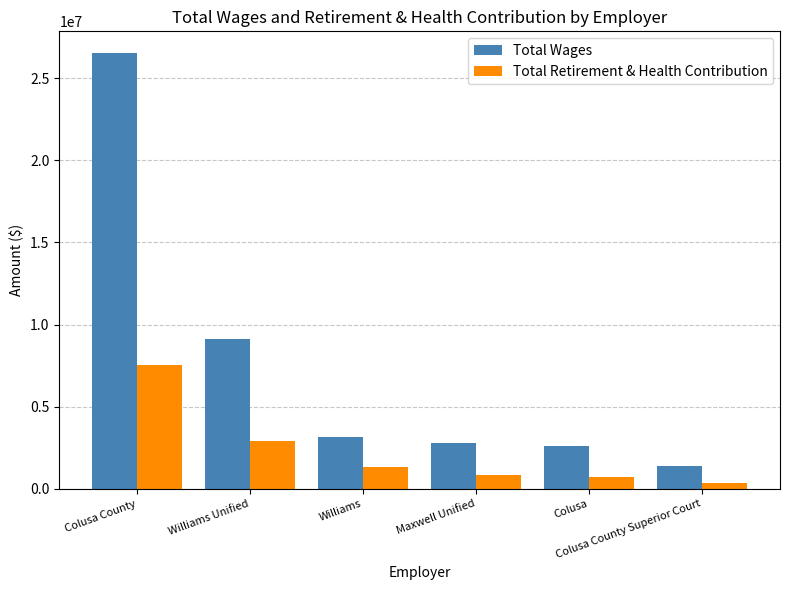

True or false: Total Wages has a value of 280943.0 at Colusa County Superior Court.

False